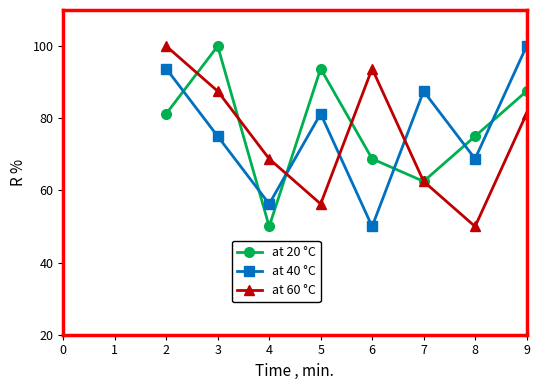

Does the chart have visible grid lines?

No